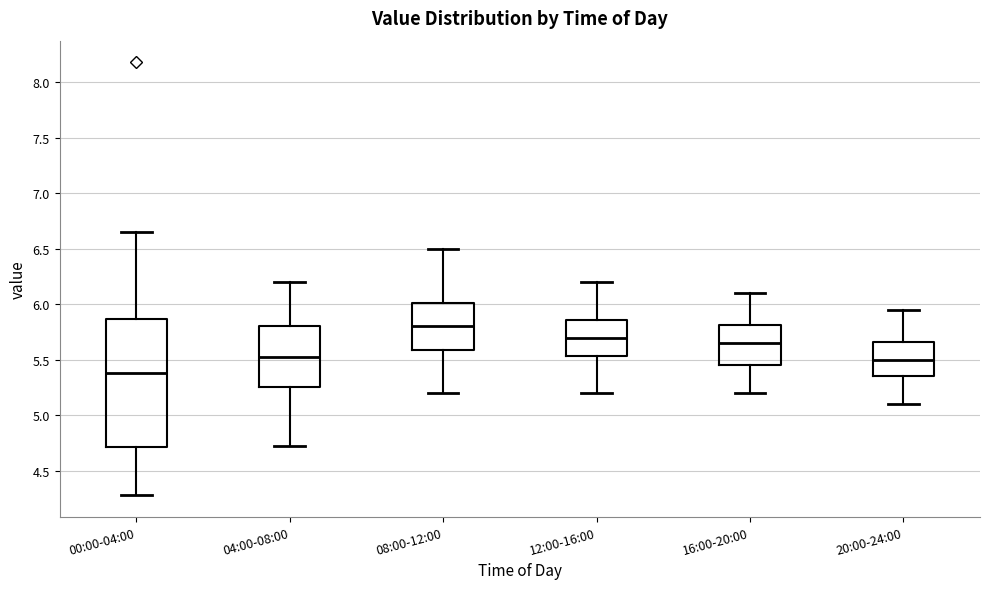

Where does the median line of the box for 16:00-20:00 sit on the y-axis? The values are not printed on the chart, so give them approximately, as read against the axis.

5.65